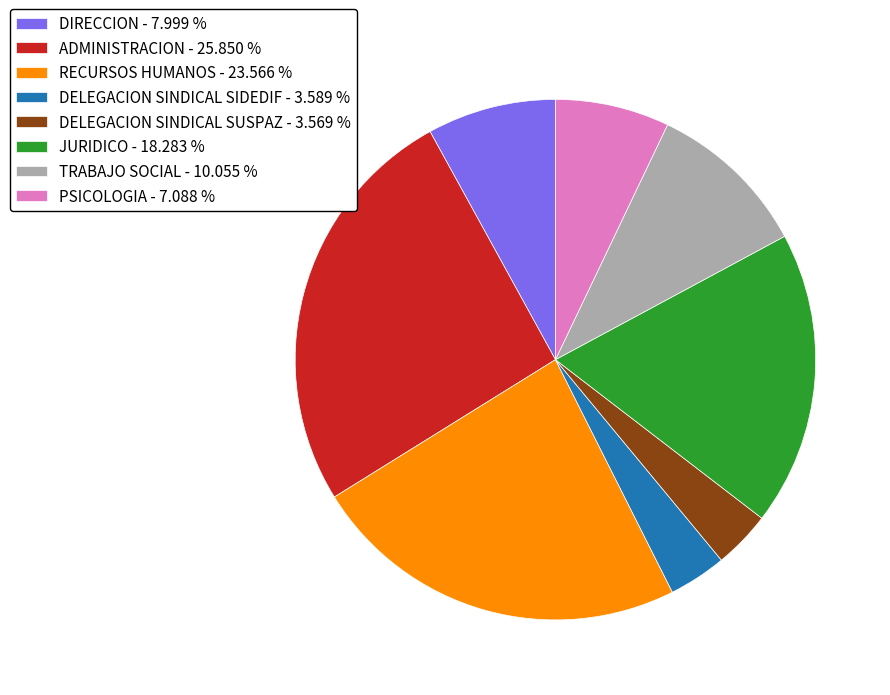

Do RECURSOS HUMANOS - 23.566 % and DELEGACION SINDICAL SIDEDIF - 3.589 % together represent more than half of the pie?

No